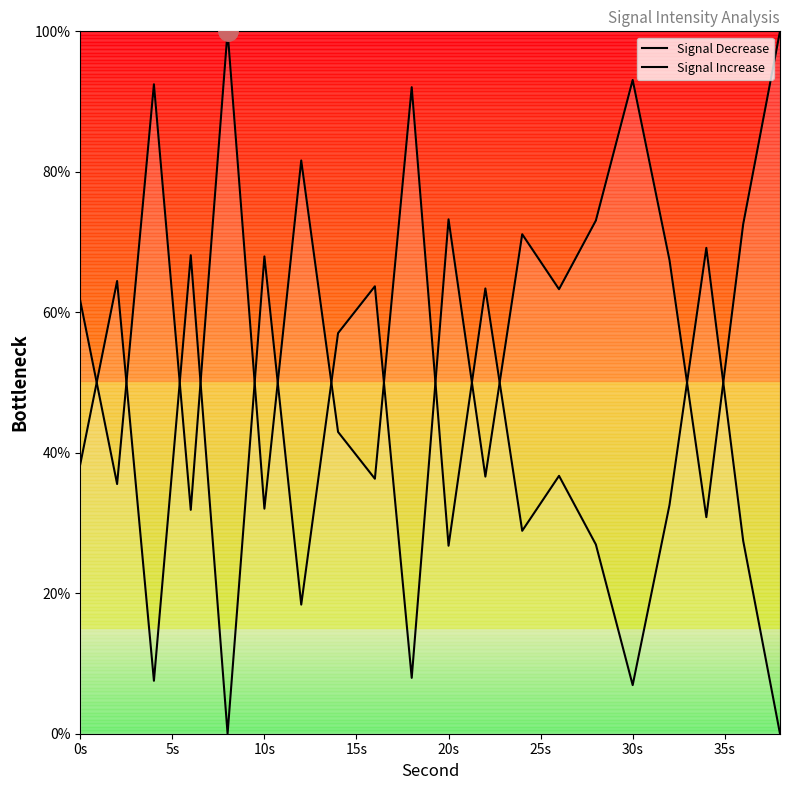

Where is Signal Increase nearest to the value 50?

35s